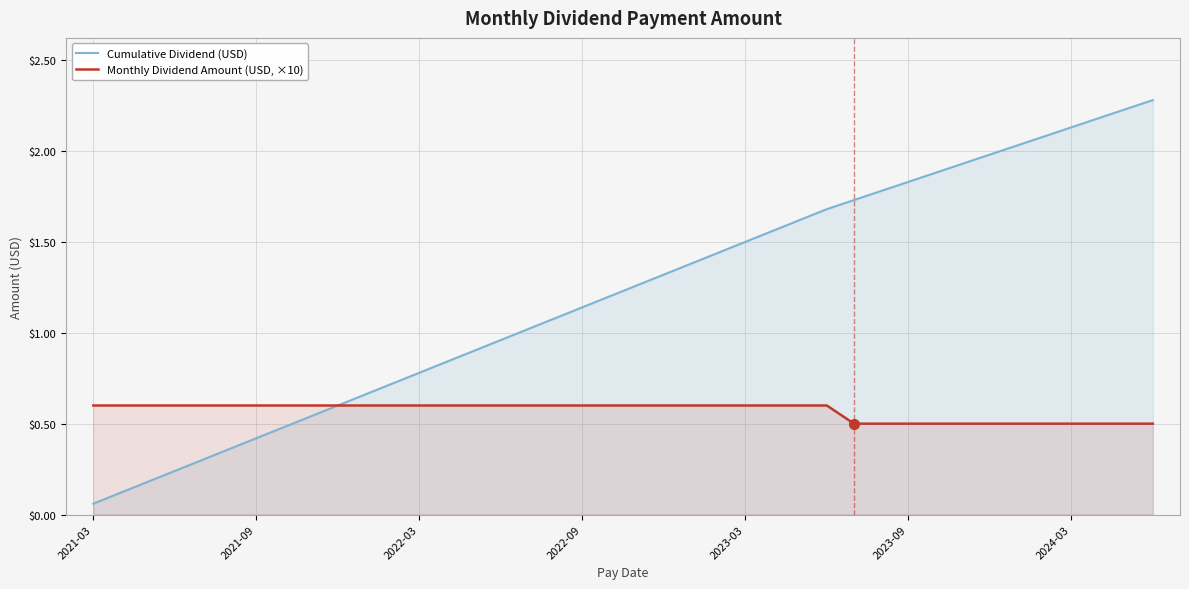

True or false: Monthly Dividend Amount (USD, ×10) has more than 2 points higher than both neighbors.

False